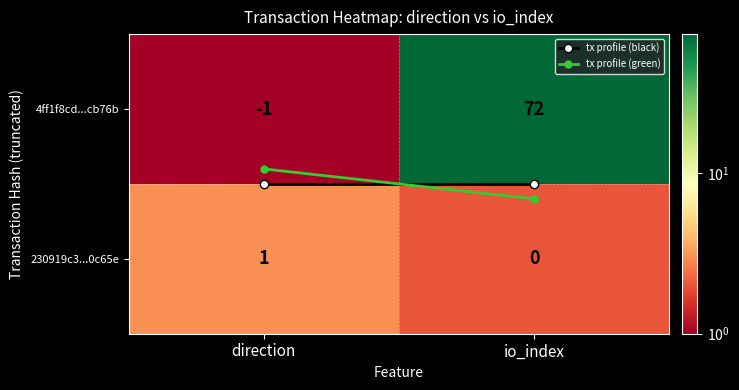

Is it true that 230919c3...0c65e equals 1 at io_index?

False